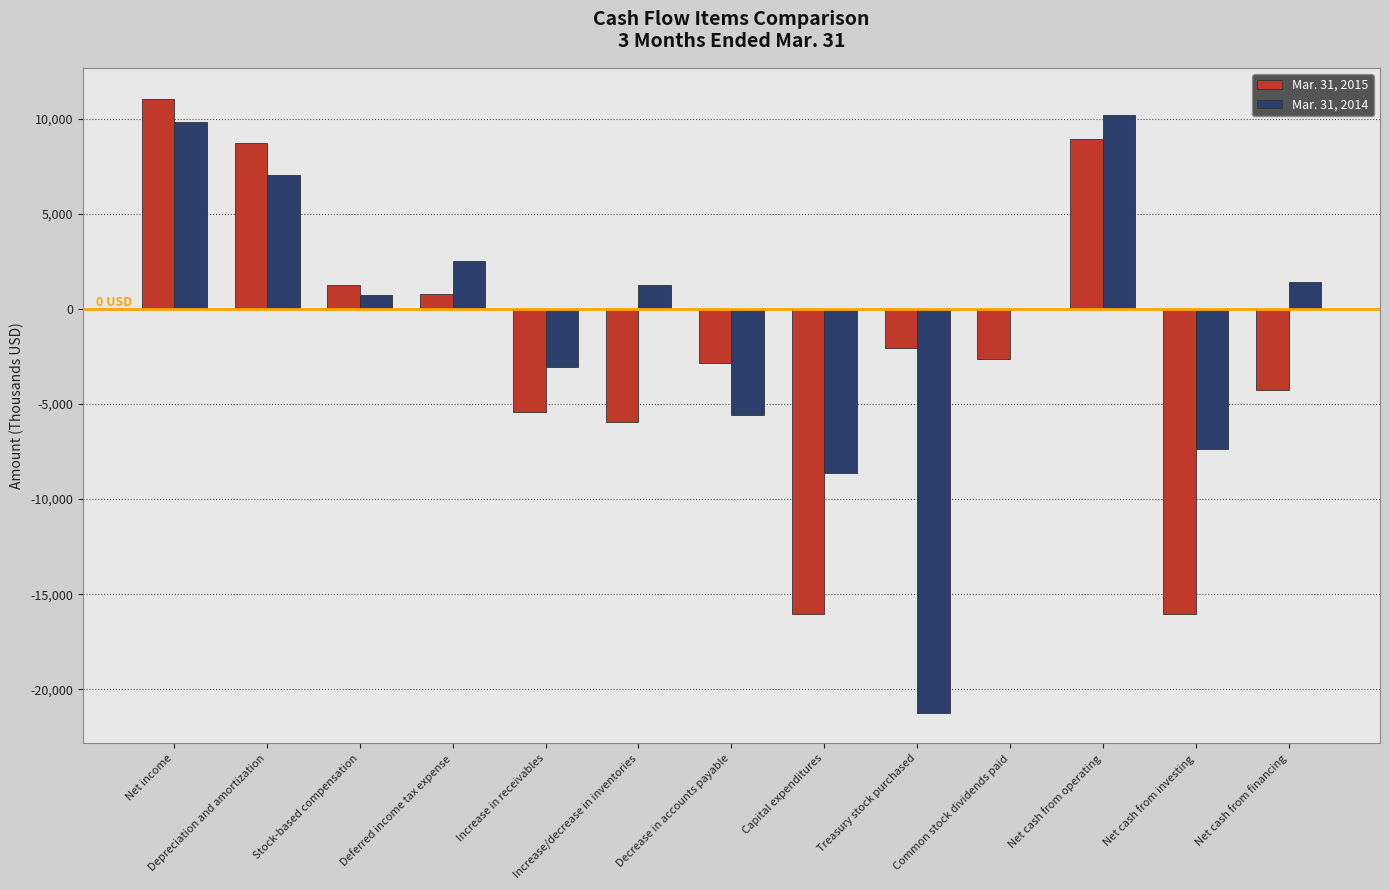

At which label does Mar. 31, 2015 reach its peak?

Net income